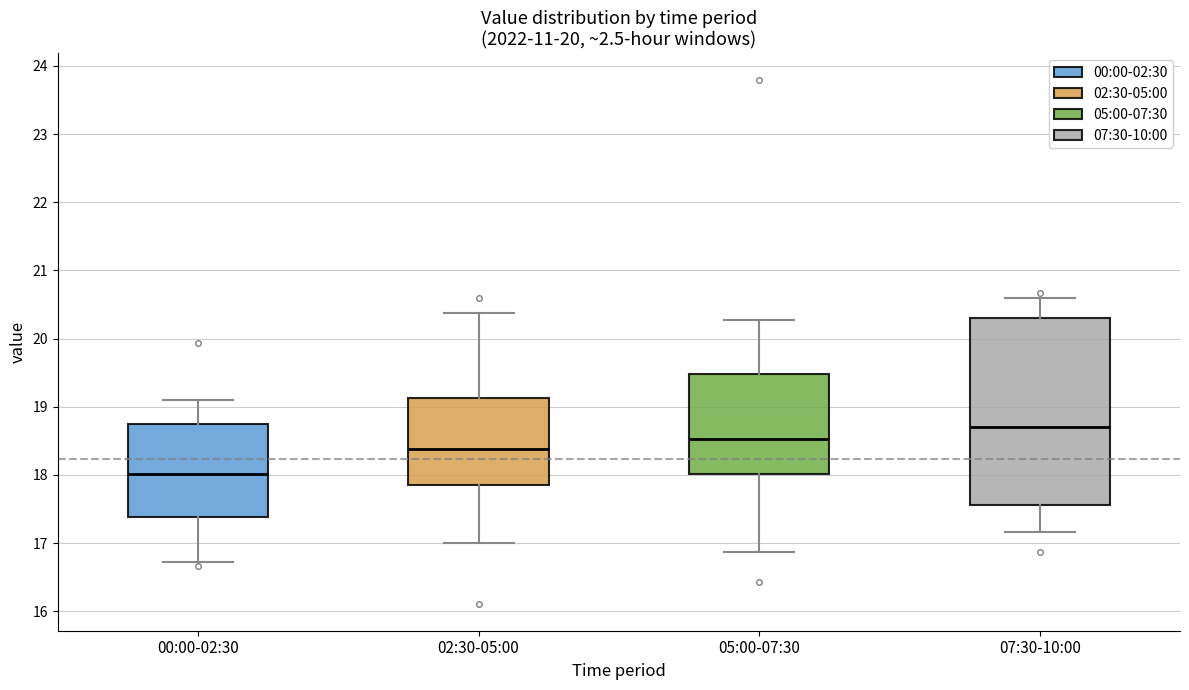

Comparing the boxes themselves (not the whiskers), which one is the tallest?

07:30-10:00